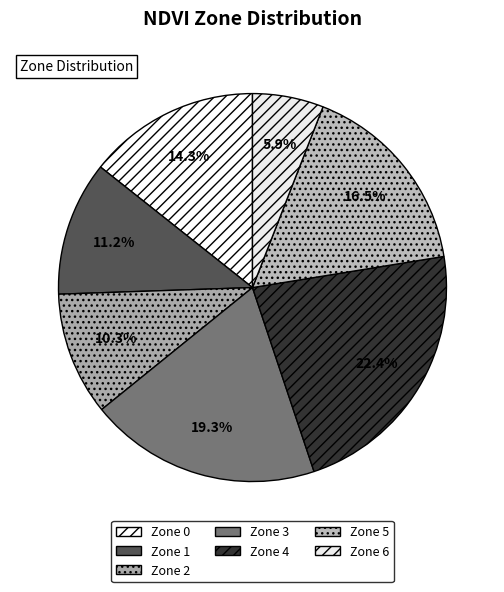

How many slices are in this pie chart?

7